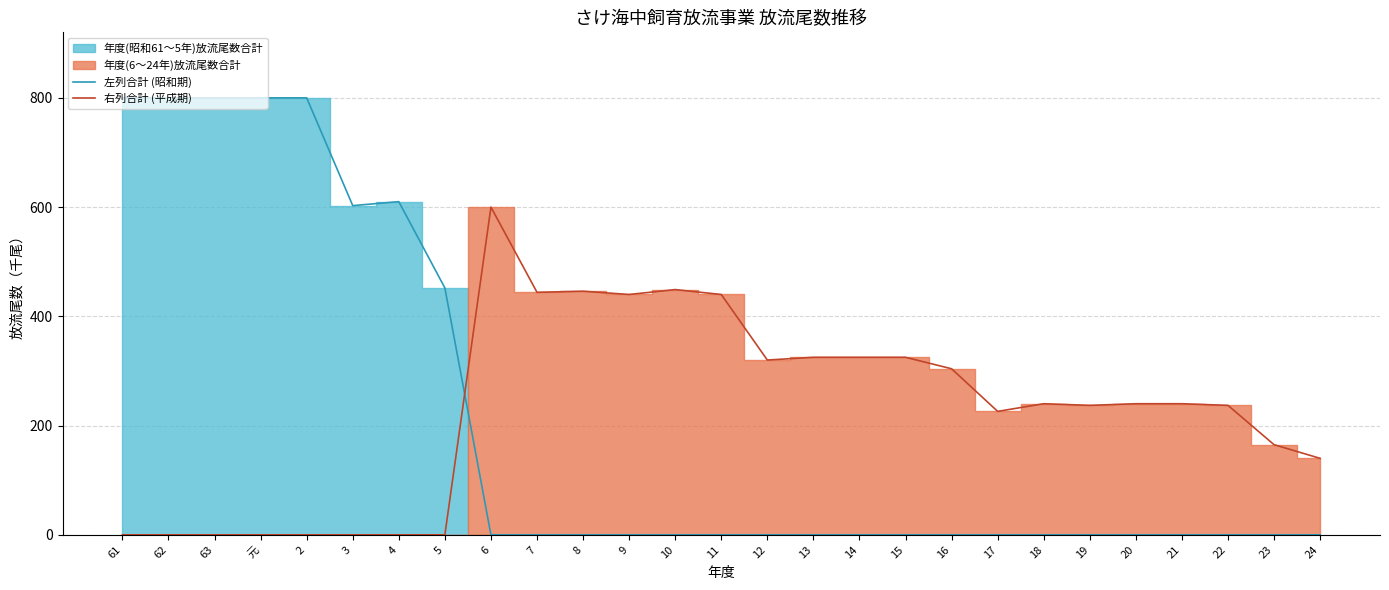

Reading left to right, extract all data points from this chart.

左列合計 (昭和期): 800.0	800.0	800.0	800.0	800.0	602.7	610.0	452.0	0.0	0.0	0.0	0.0	0.0	0.0	0.0	0.0	0.0	0.0	0.0	0.0	0.0	0.0	0.0	0.0	0.0	0.0	0.0
右列合計 (平成期): 0.0	0.0	0.0	0.0	0.0	0.0	0.0	0.0	600.0	444.0	446.0	440.0	449.0	440.0	320.0	325.0	325.0	325.0	304.0	226.0	240.0	237.0	240.0	240.0	237.0	165.0	140.0